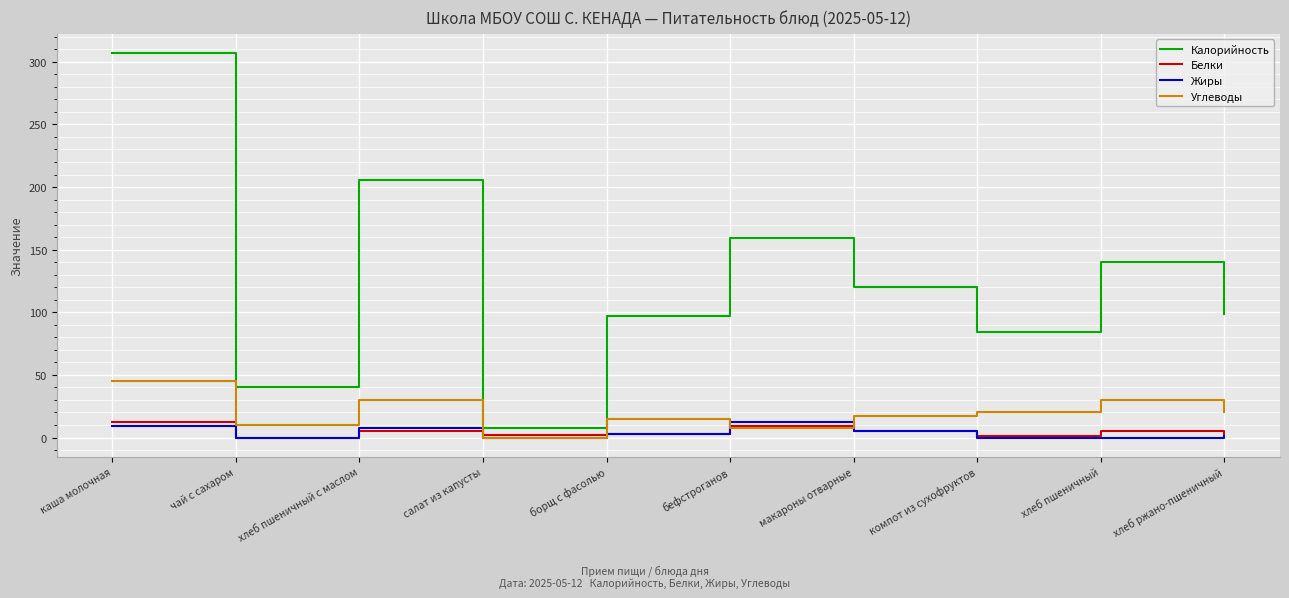

Which series has the largest total across all categories?

Калорийность